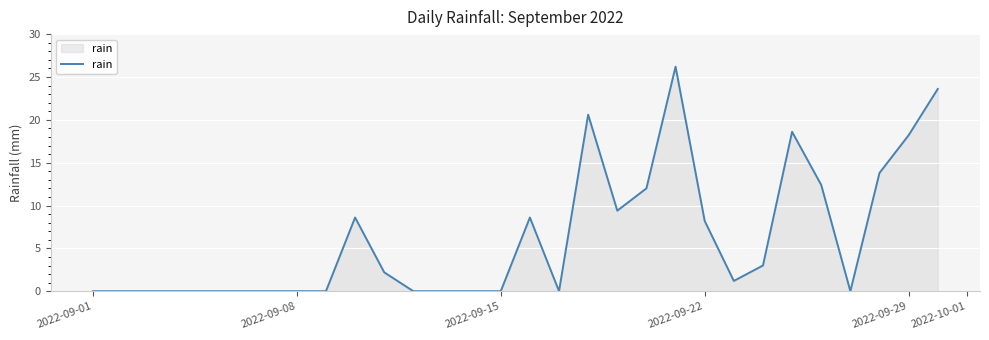

Reading left to right, transcribe all the data shown in this chart.

0.0	0.0	0.0	0.0	0.0	0.0	0.0	0.0	0.0	8.6	2.2	0.0	0.0	0.0	0.0	8.6	0.0	20.6	9.4	12.0	26.2	8.2	1.2	3.0	18.6	12.4	0.0	13.8	18.2	23.6